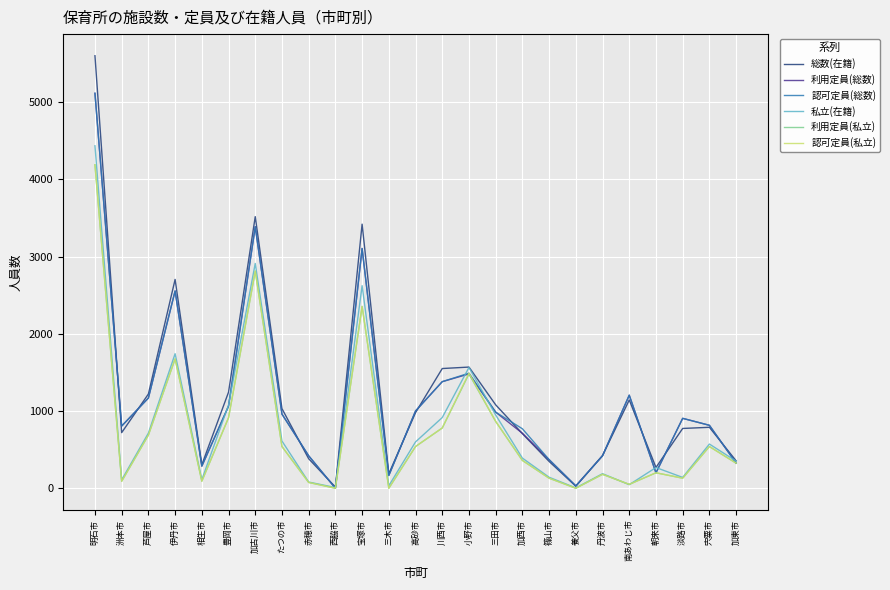

What is the total value across all series at 高砂市?

4659